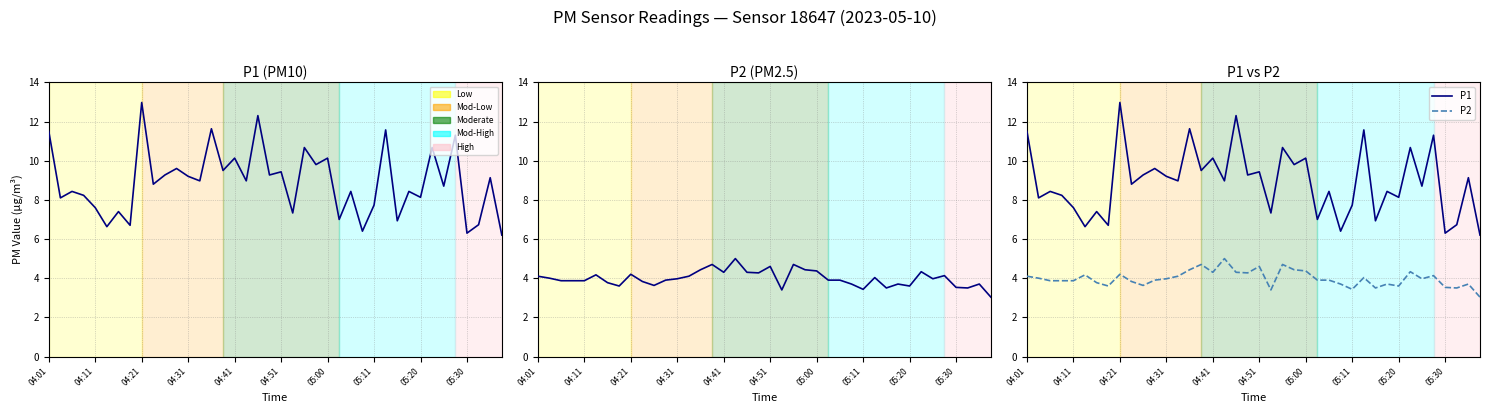

Is it true that P1 (PM10) equals 3.9 at 22?

False